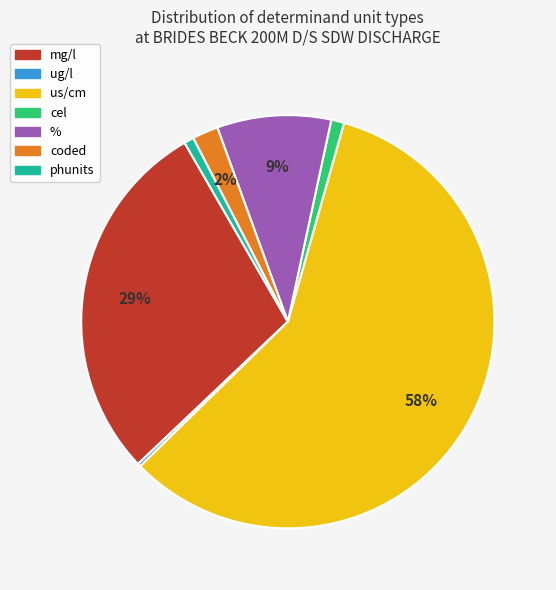

Is there any slice that represents more than half of the pie?

Yes